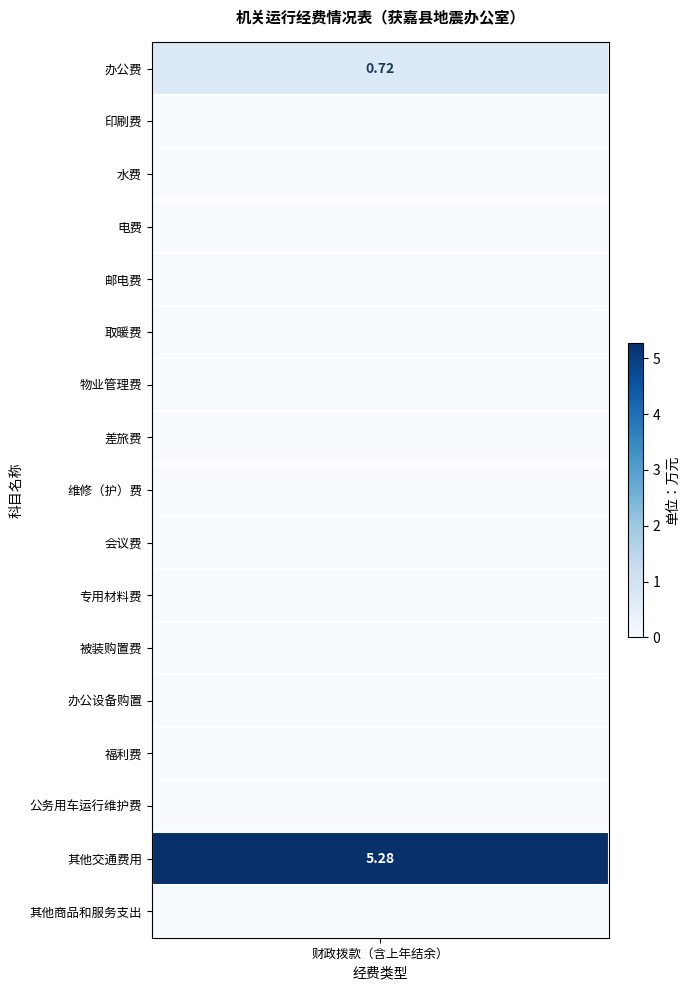

Is it true that 印刷费 equals 0.0 at 办公费?

True